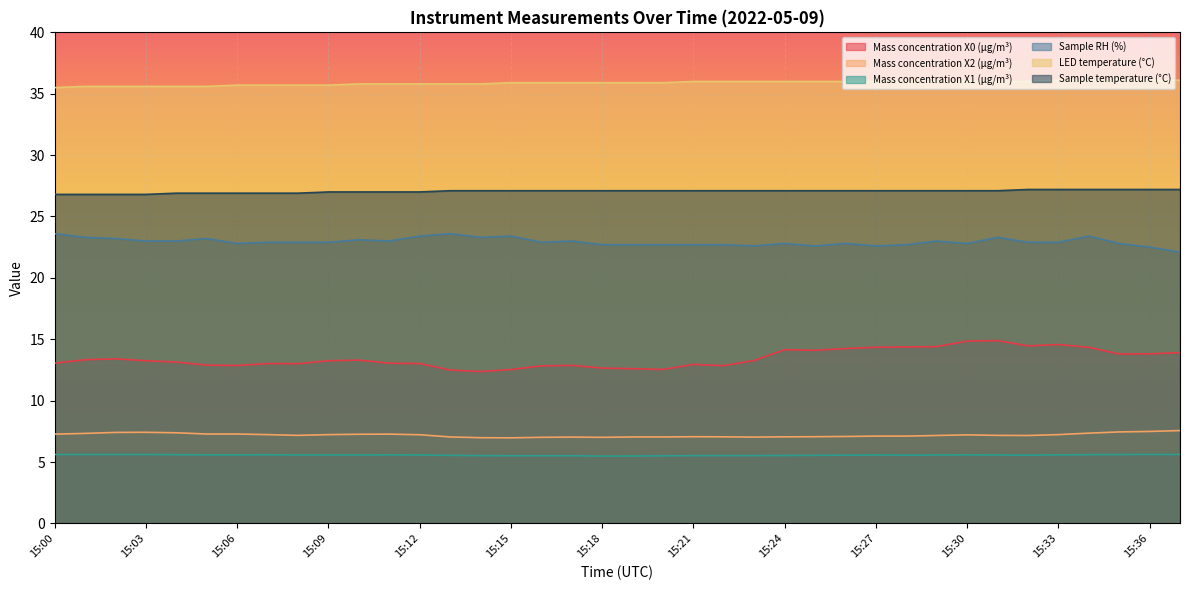

Reading left to right, extract all data points from this chart.

Mass concentration X0 (μg/m³): 13.1	13.3	13.4	13.2	13.1	12.9	12.9	13.0	13.0	13.2	13.3	13.1	13.0	12.5	12.4	12.5	12.8	12.9	12.7	12.6	12.5	12.9	12.8	13.3	14.2	14.1	14.2	14.3	14.4	14.4	14.8	14.9	14.5	14.6	14.3	13.8	13.8	13.9
Mass concentration X2 (μg/m³): 7.3	7.3	7.4	7.4	7.4	7.3	7.3	7.2	7.2	7.2	7.3	7.3	7.2	7.0	7.0	7.0	7.0	7.0	7.0	7.0	7.0	7.1	7.0	7.0	7.0	7.1	7.1	7.1	7.1	7.2	7.2	7.2	7.2	7.2	7.3	7.5	7.5	7.6
Mass concentration X1 (μg/m³): 5.6	5.6	5.6	5.6	5.6	5.6	5.6	5.6	5.6	5.6	5.6	5.6	5.6	5.5	5.5	5.5	5.5	5.5	5.5	5.5	5.5	5.5	5.5	5.5	5.5	5.5	5.6	5.6	5.6	5.6	5.6	5.6	5.6	5.6	5.6	5.6	5.6	5.6
Sample RH (%): 23.6	23.3	23.2	23.0	23.0	23.2	22.8	22.9	22.9	22.9	23.1	23.0	23.4	23.6	23.3	23.4	22.9	23.0	22.7	22.7	22.7	22.7	22.7	22.6	22.8	22.6	22.8	22.6	22.7	23.0	22.8	23.3	22.9	22.9	23.4	22.8	22.5	22.1
LED temperature (°C): 35.5	35.6	35.6	35.6	35.6	35.6	35.7	35.7	35.7	35.7	35.8	35.8	35.8	35.8	35.8	35.9	35.9	35.9	35.9	35.9	35.9	36.0	36.0	36.0	36.0	36.0	36.0	36.0	36.0	36.0	36.0	36.0	36.0	36.1	36.1	36.1	36.1	36.1
Sample temperature (°C): 26.8	26.8	26.8	26.8	26.9	26.9	26.9	26.9	26.9	27.0	27.0	27.0	27.0	27.1	27.1	27.1	27.1	27.1	27.1	27.1	27.1	27.1	27.1	27.1	27.1	27.1	27.1	27.1	27.1	27.1	27.1	27.1	27.2	27.2	27.2	27.2	27.2	27.2